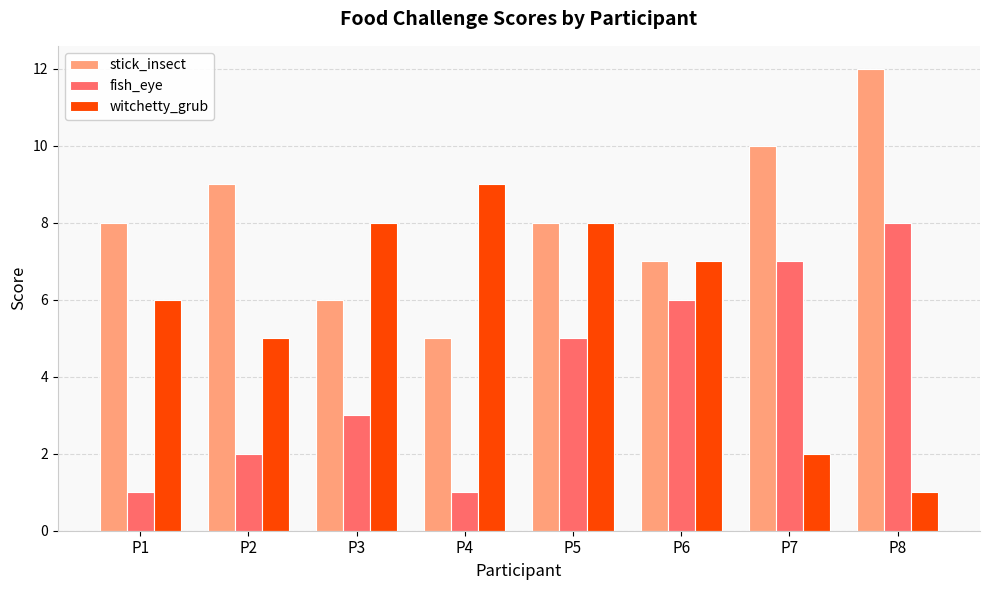

The value of stick_insect at P1 is 8. True or false?

True